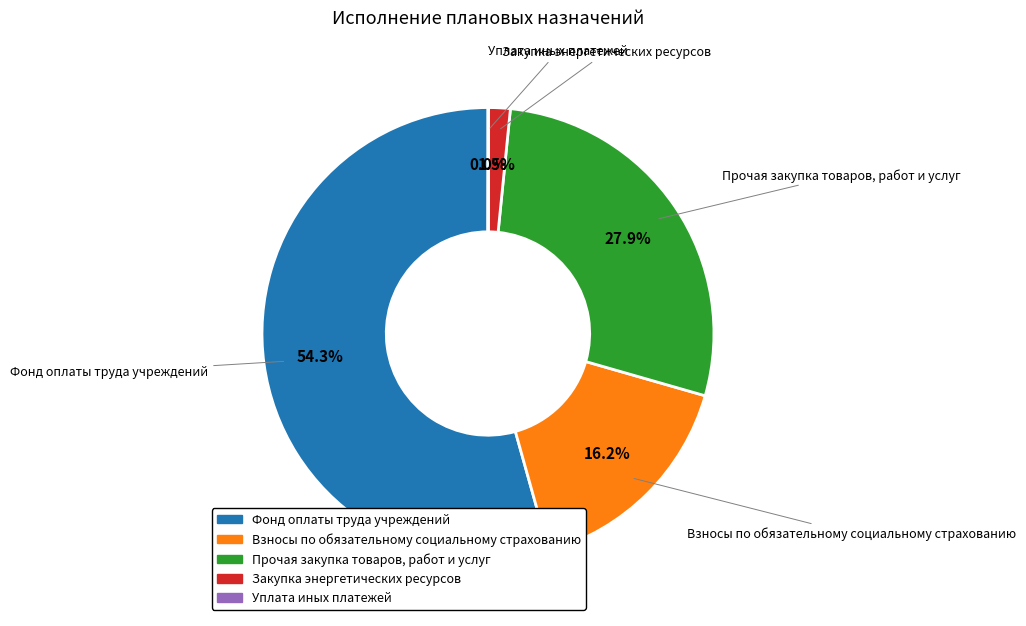

What is the largest slice in the pie chart?

Фонд оплаты труда учреждений